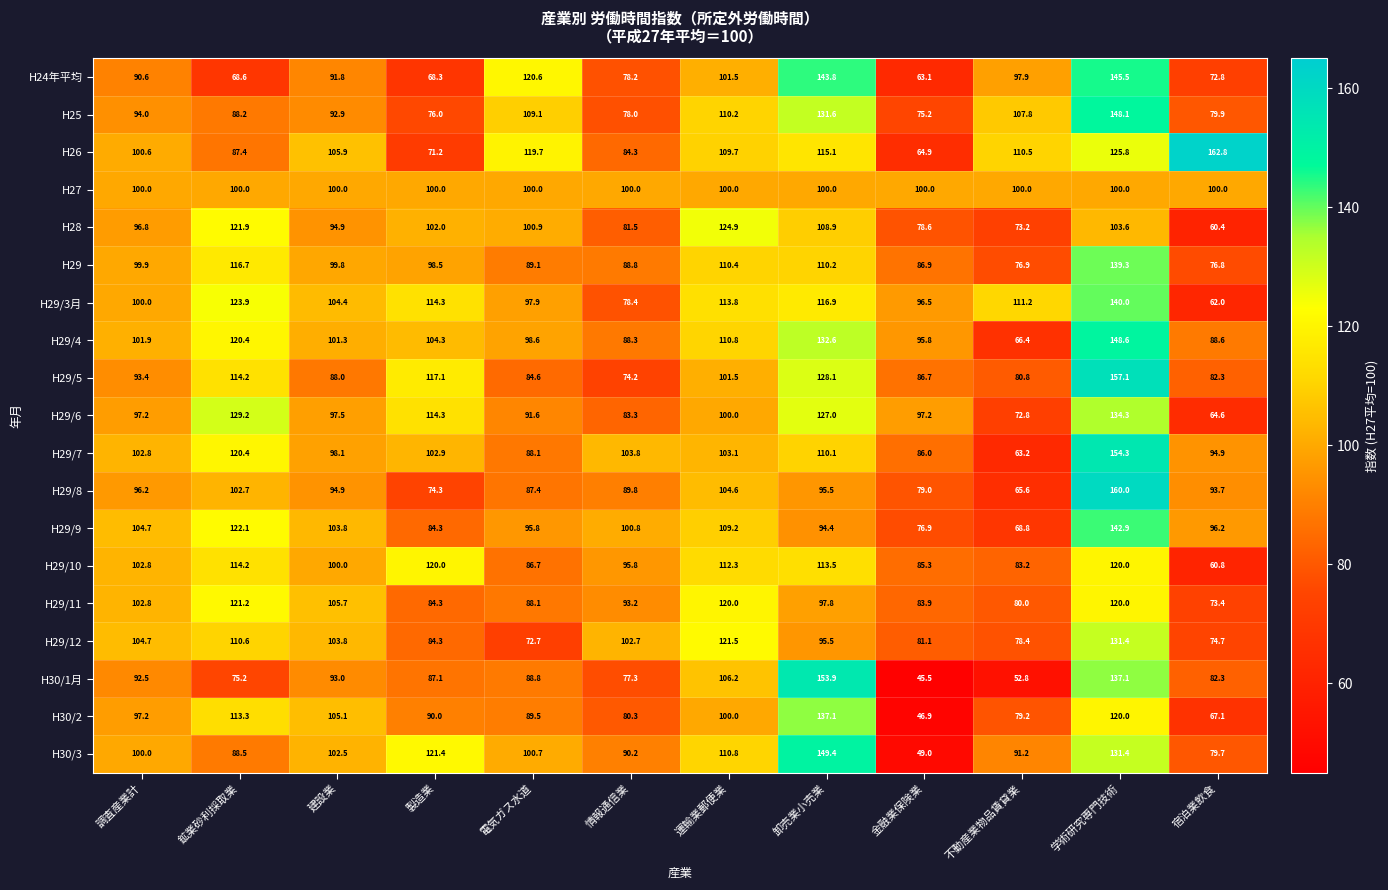

How many values in the H29/11 series are below 97?

6